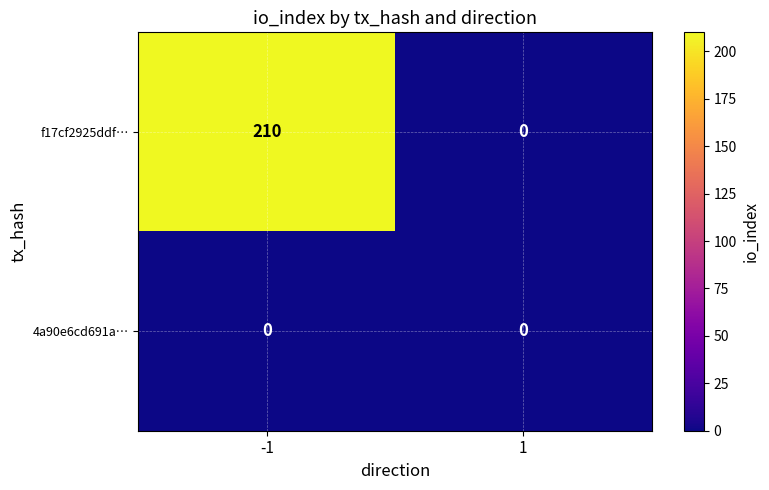

What is the greatest value displayed?

210